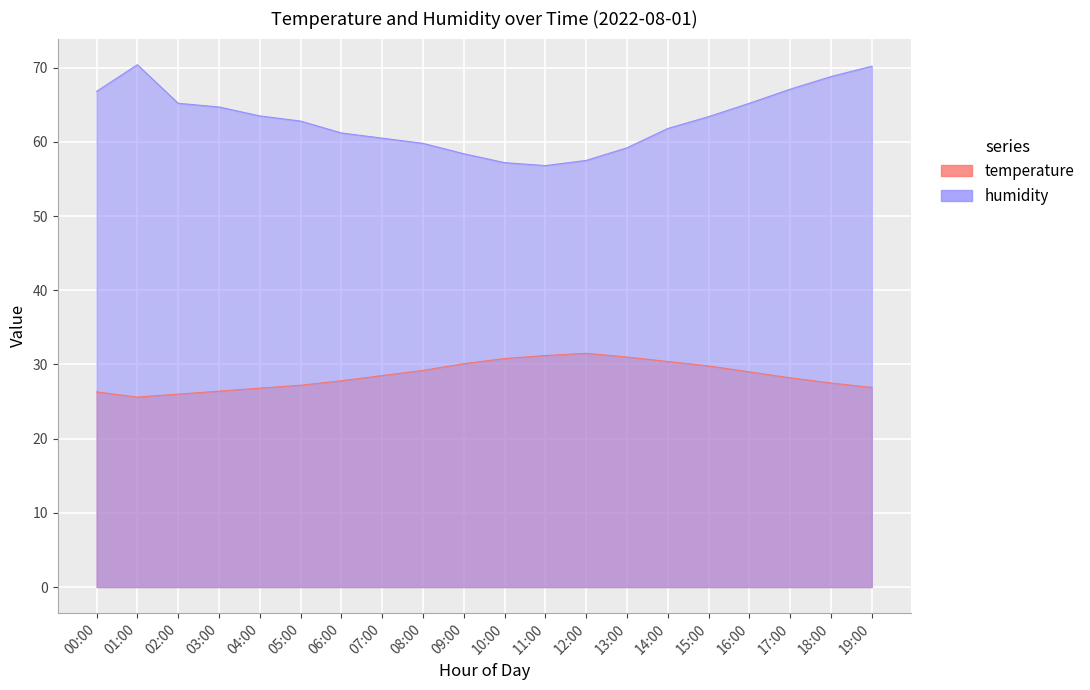

Between 02:00 and 05:00, which series saw the biggest shift?

humidity